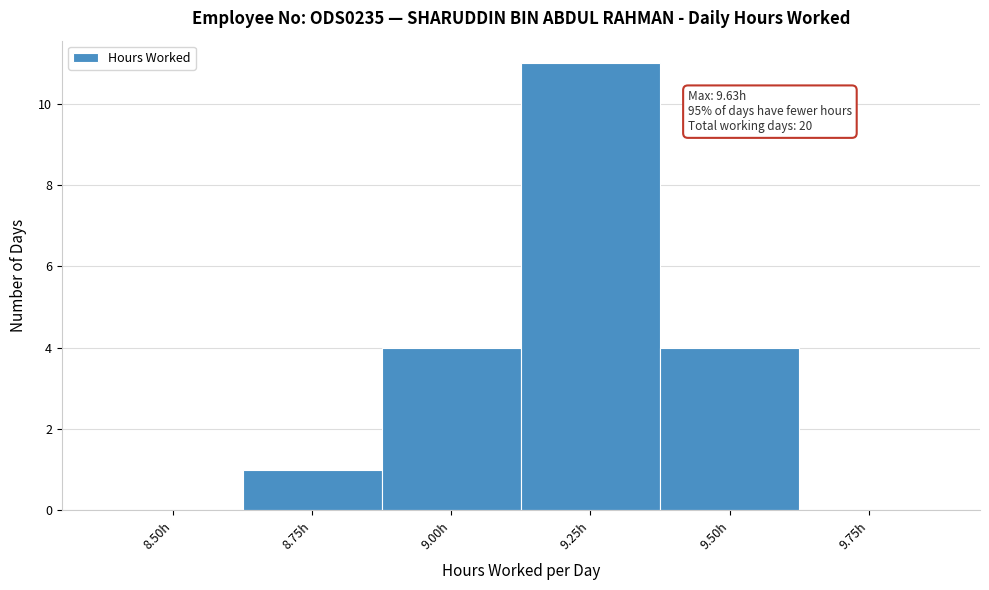

Reading left to right, transcribe all the data shown in this chart.

8.50h=0	8.75h=1	9.00h=4	9.25h=11	9.50h=4	9.75h=0